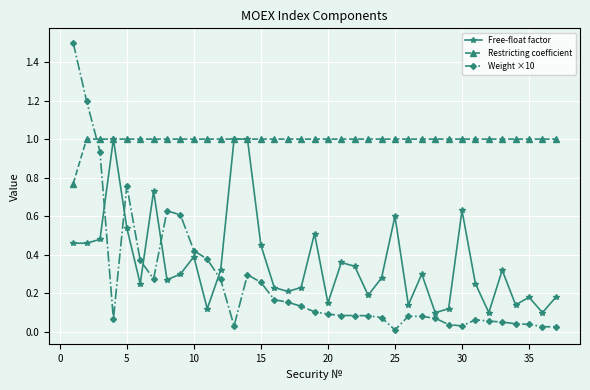

Which series has the widest spread of values?

Weight ×10